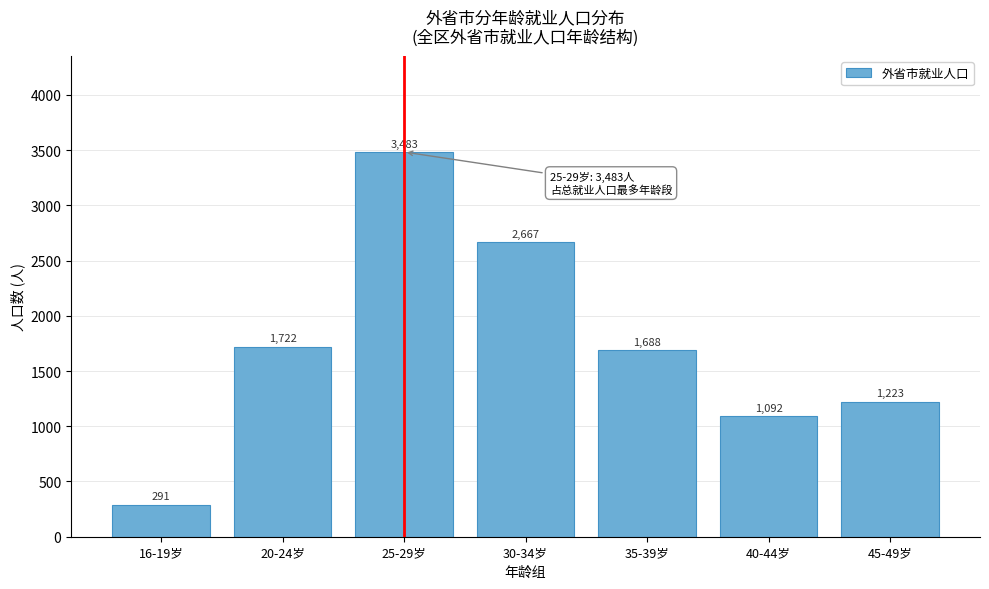

Reading right to left, transcribe all the data shown in this chart.

45-49岁=1223	40-44岁=1092	35-39岁=1688	30-34岁=2667	25-29岁=3483	20-24岁=1722	16-19岁=291